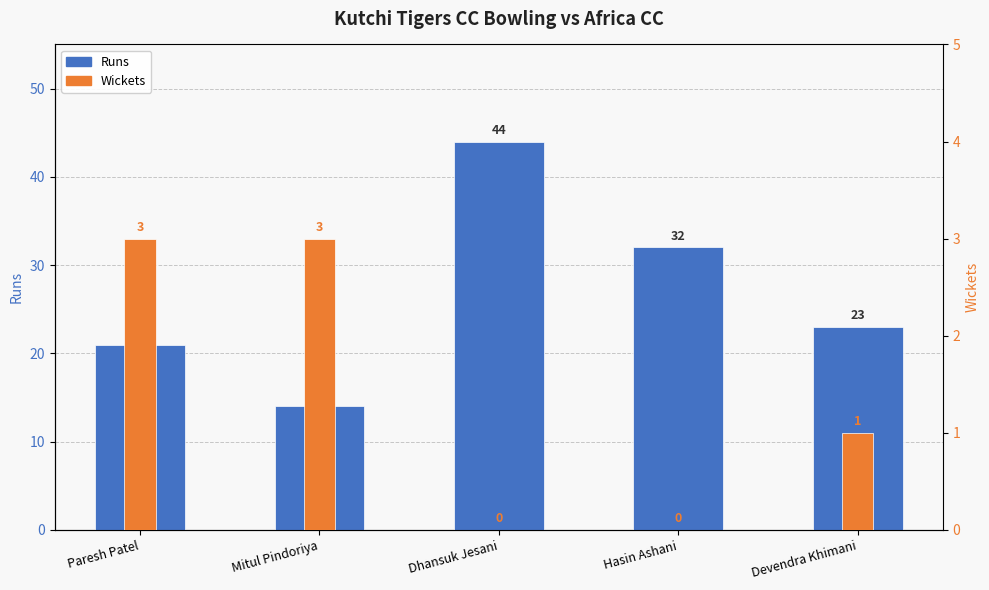

Between Mitul Pindoriya and Devendra Khimani, which series saw the biggest shift?

Runs